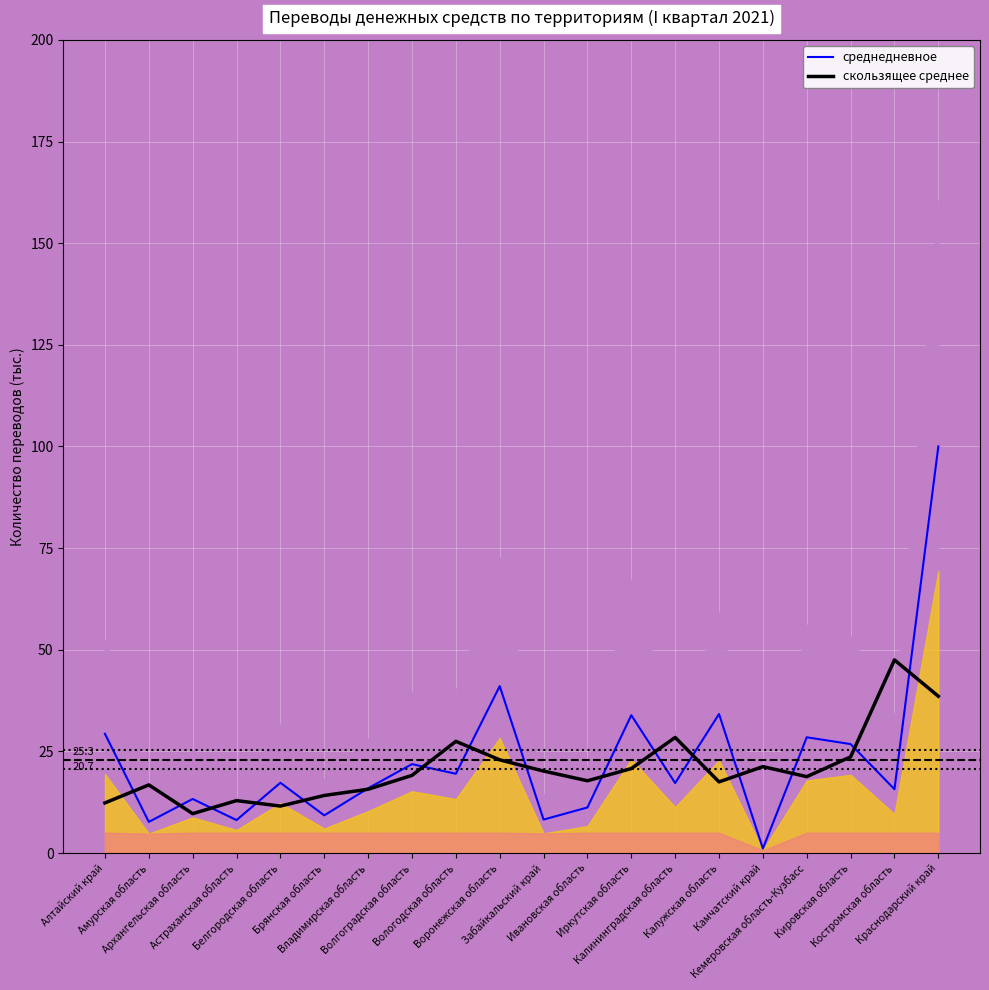

Where does the среднедневное series first go above 17?

Алтайский край